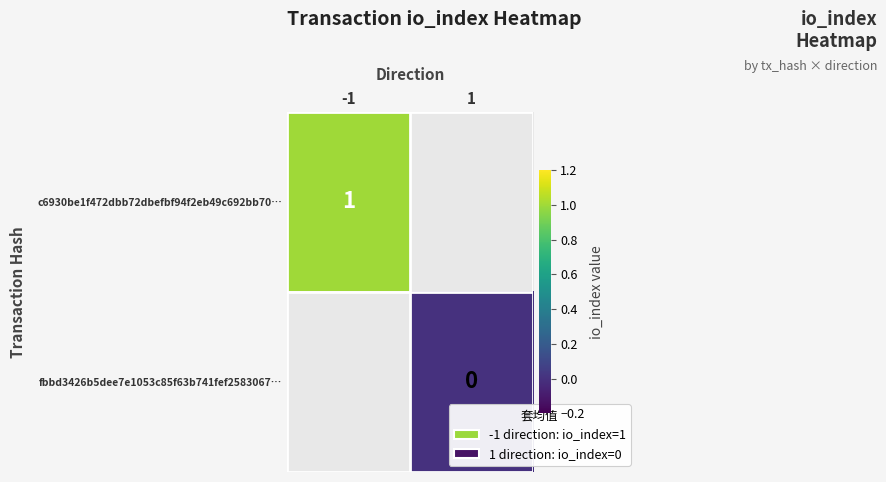

The value of c6930be1f472dbb72dbefbf94f2eb49c692bb70… at -1 is 0. True or false?

False